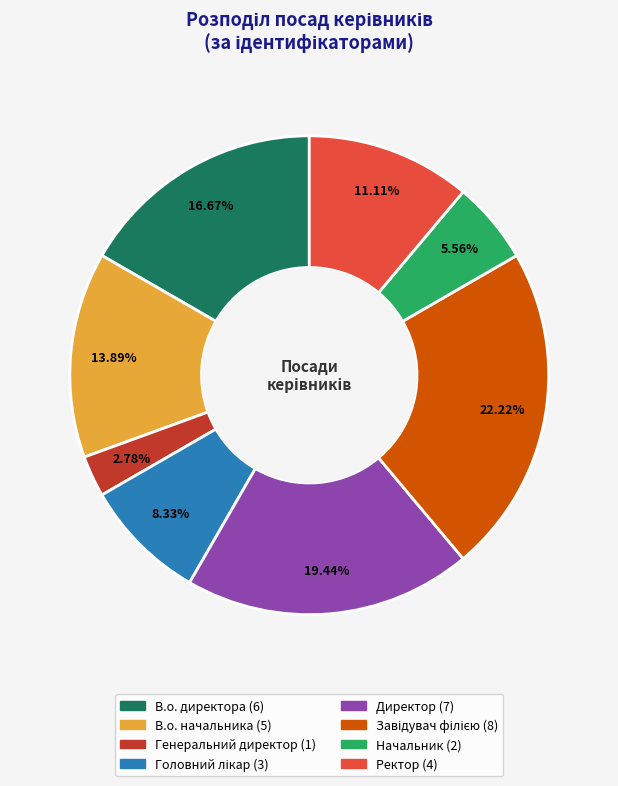

Approximately how many times larger is the value at В.о. начальника compared to Генеральний директор?

5.0